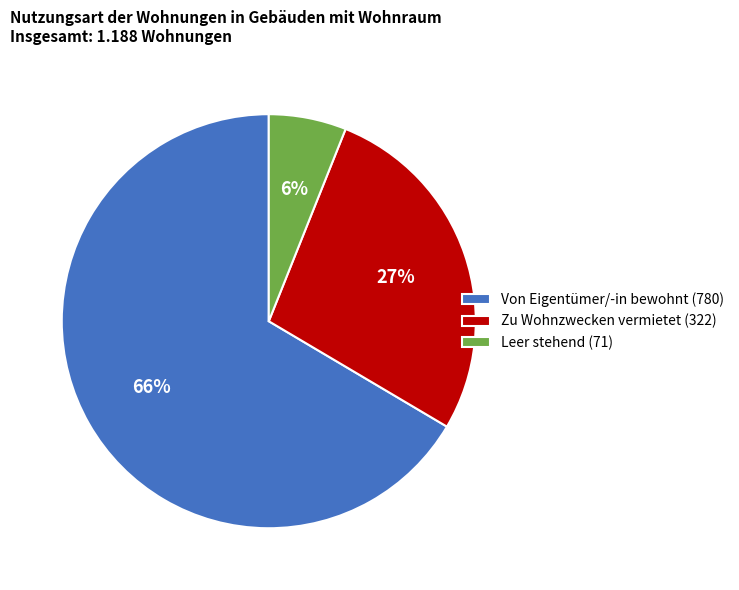

Is there any slice that represents more than half of the pie?

Yes